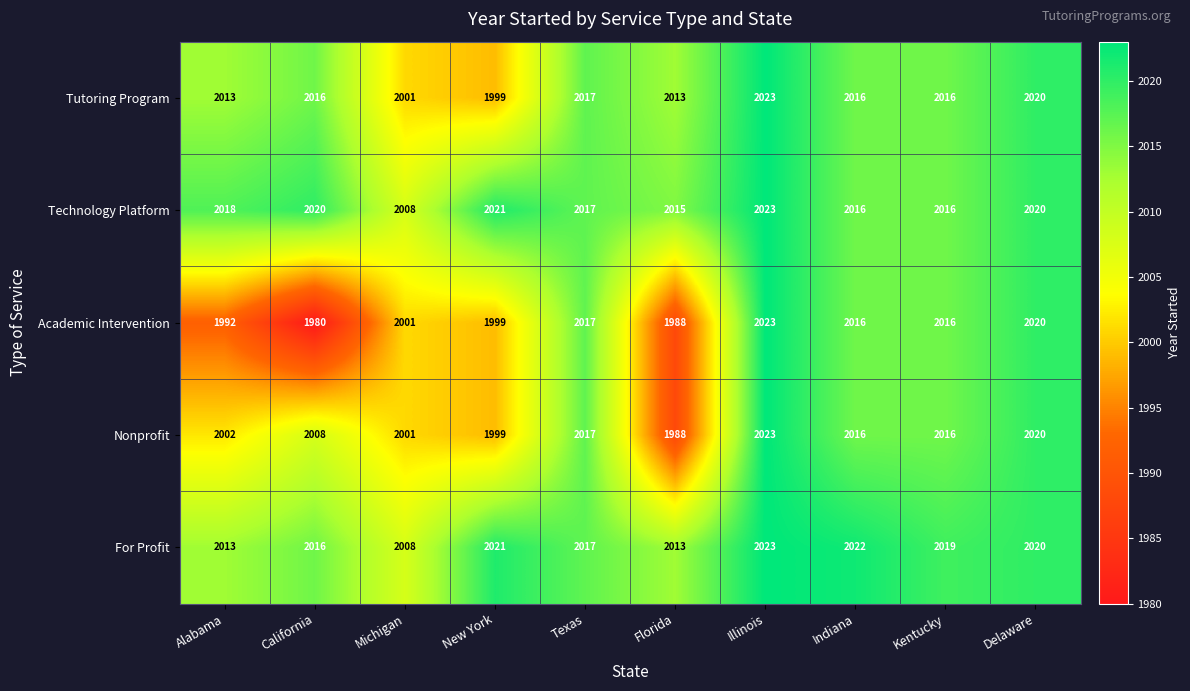

What is the difference between the second highest and second lowest values in the Nonprofit series?

21